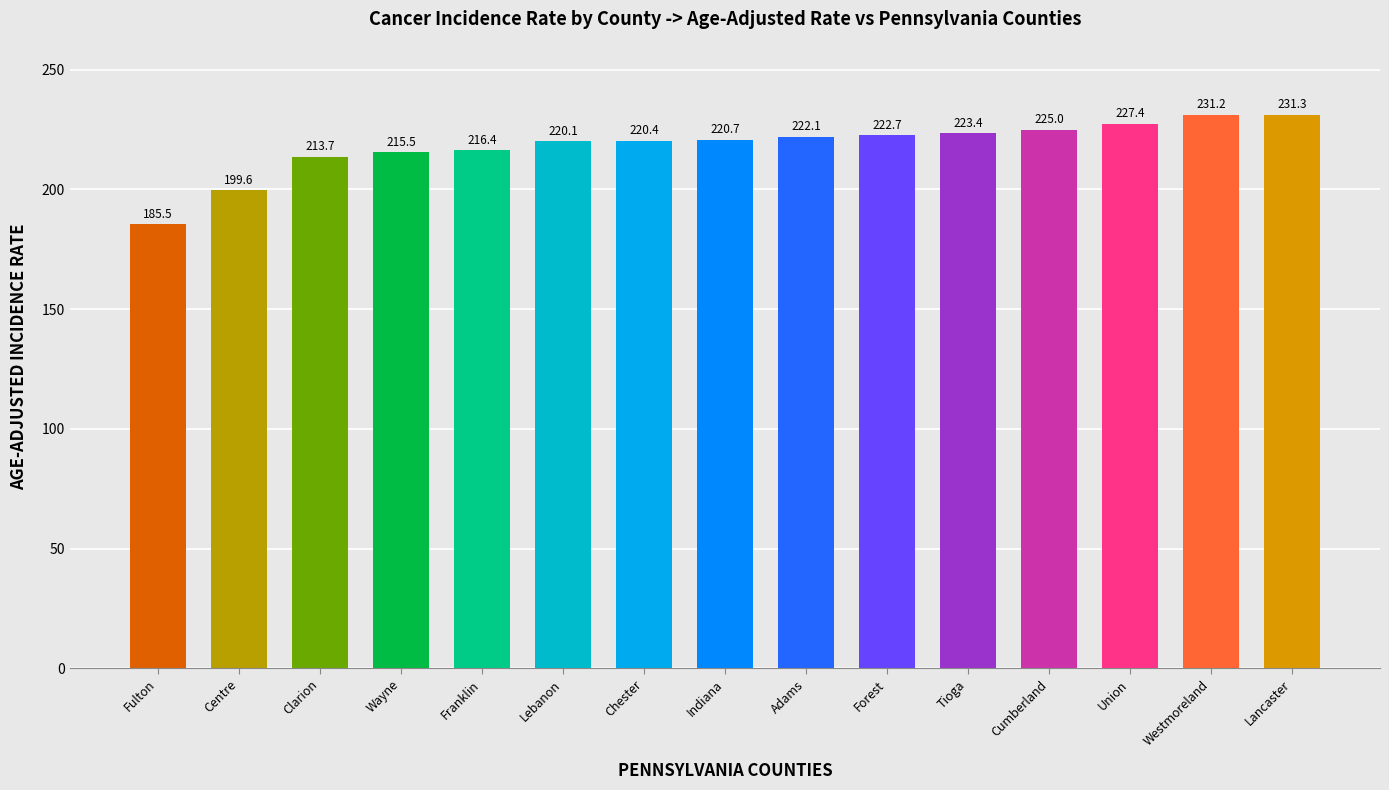

True or false: the data shows 185.5 at Fulton.

True